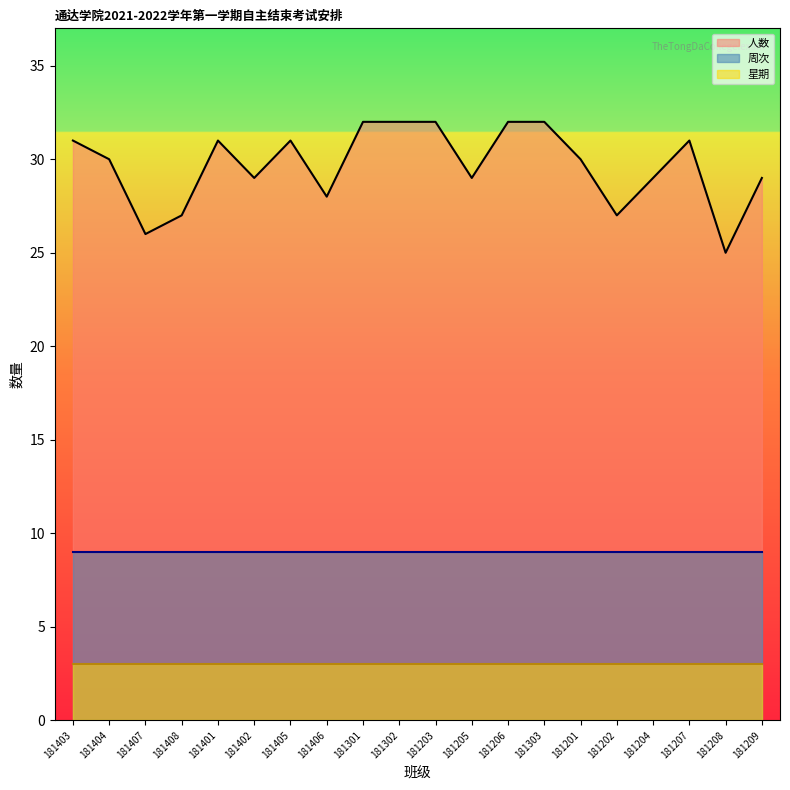

What are all the series names shown in the legend?

人数, 周次, 星期